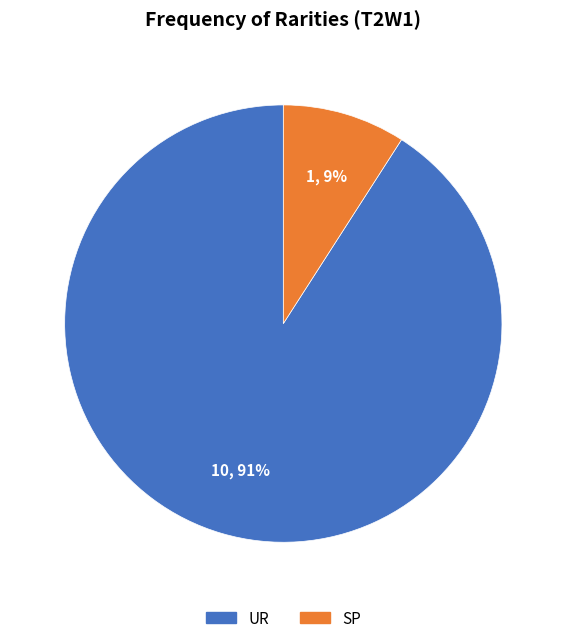

Which category has the biggest portion of the pie?

UR